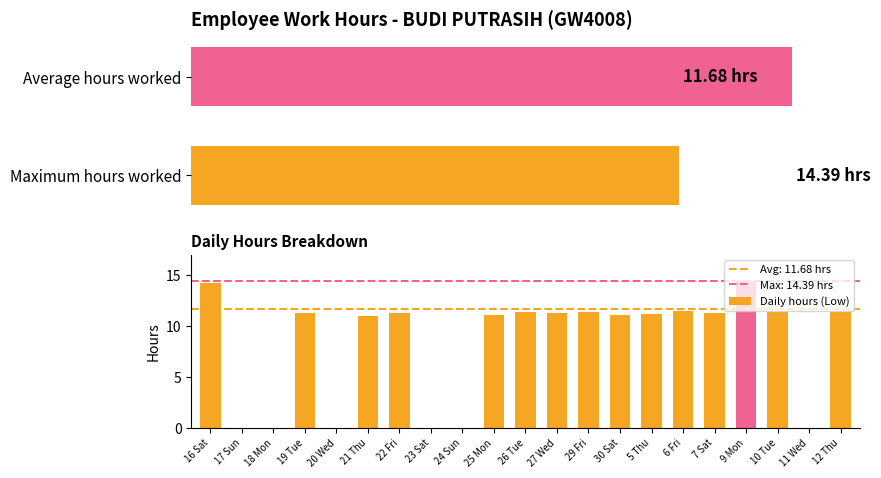

What is the average value?

8.3